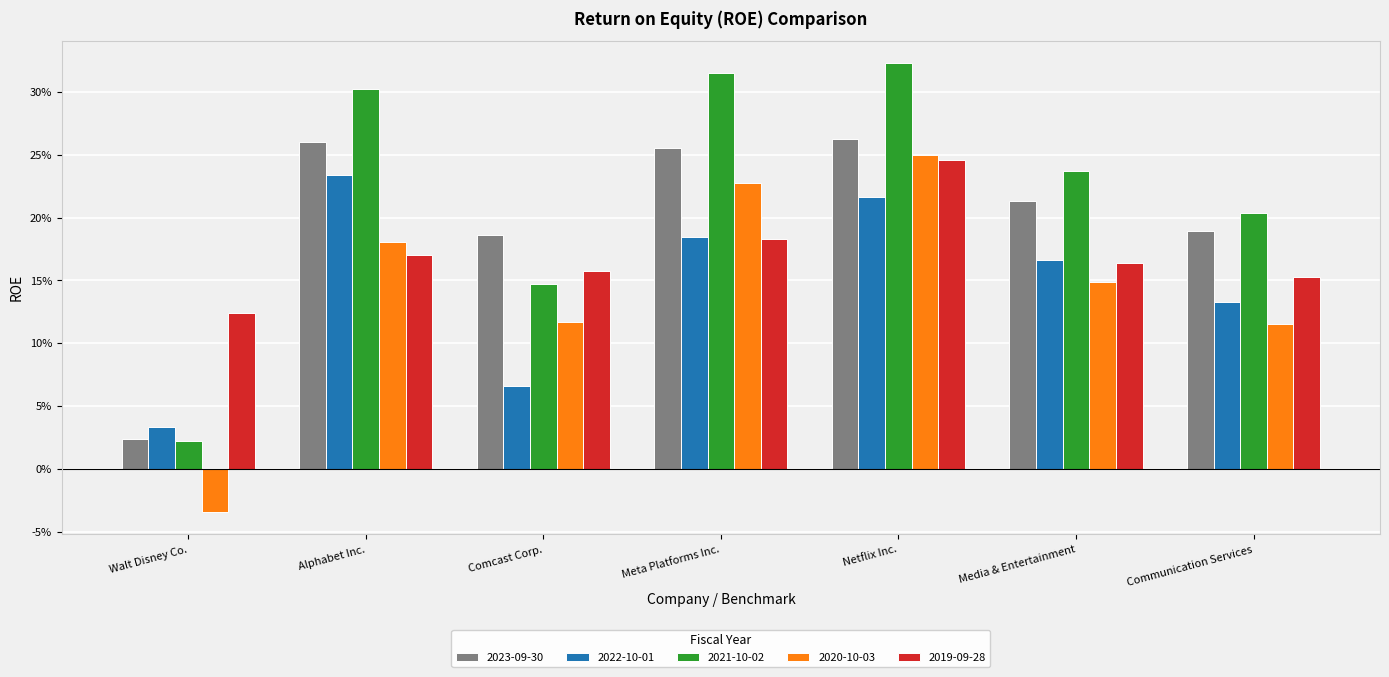

The value of 2023-09-30 at Meta Platforms Inc. is 0.3. True or false?

True